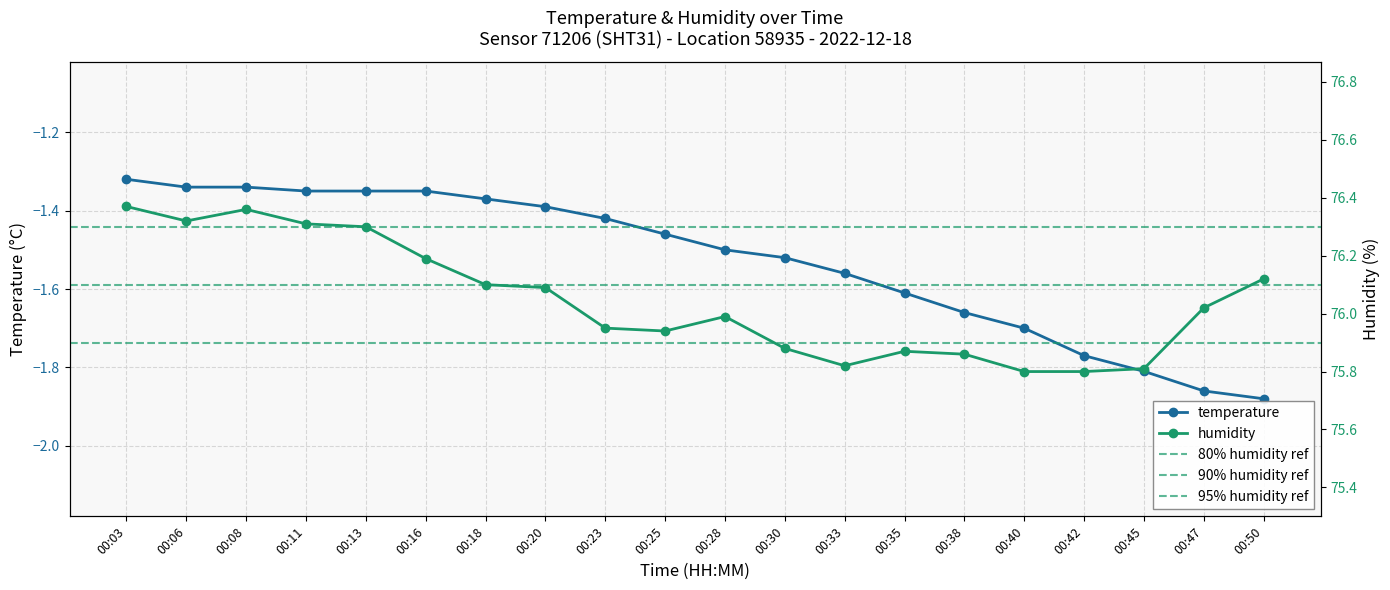

What is the smallest value displayed?

-1.9